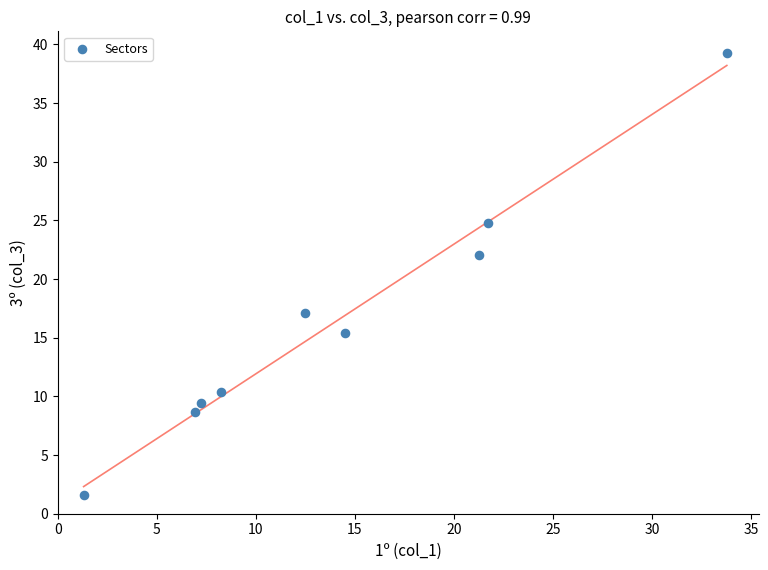

What Y value in the scatter plot is closest to 20?

22.1